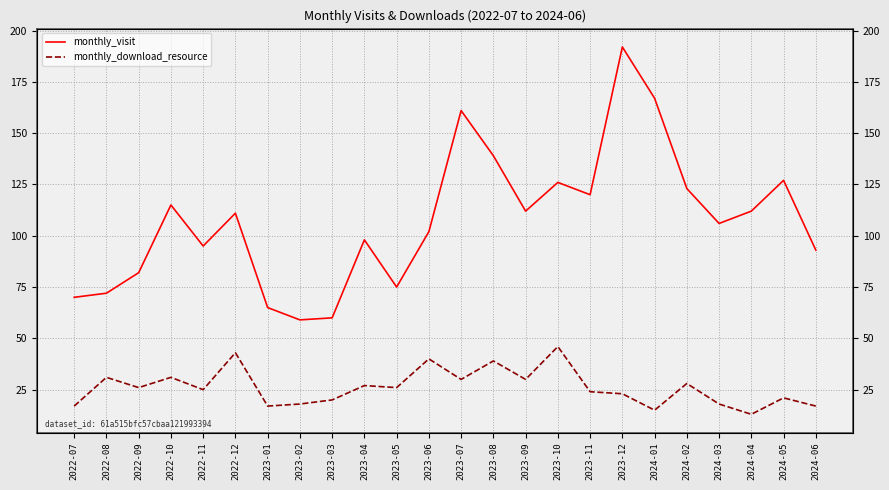

At which category is the sum across all series the highest?

2023-12